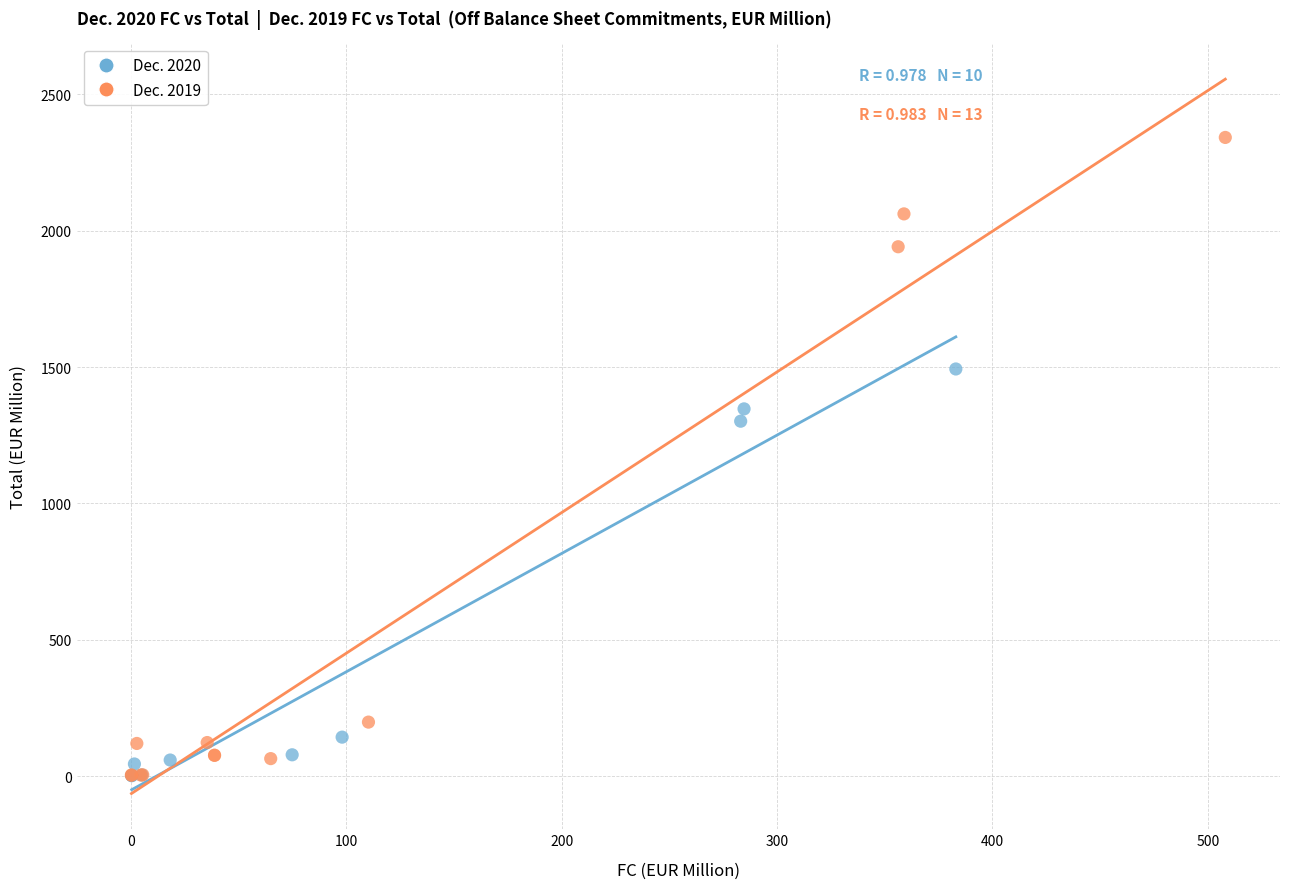

Which series reaches the maximum Y coordinate?

Dec. 2019